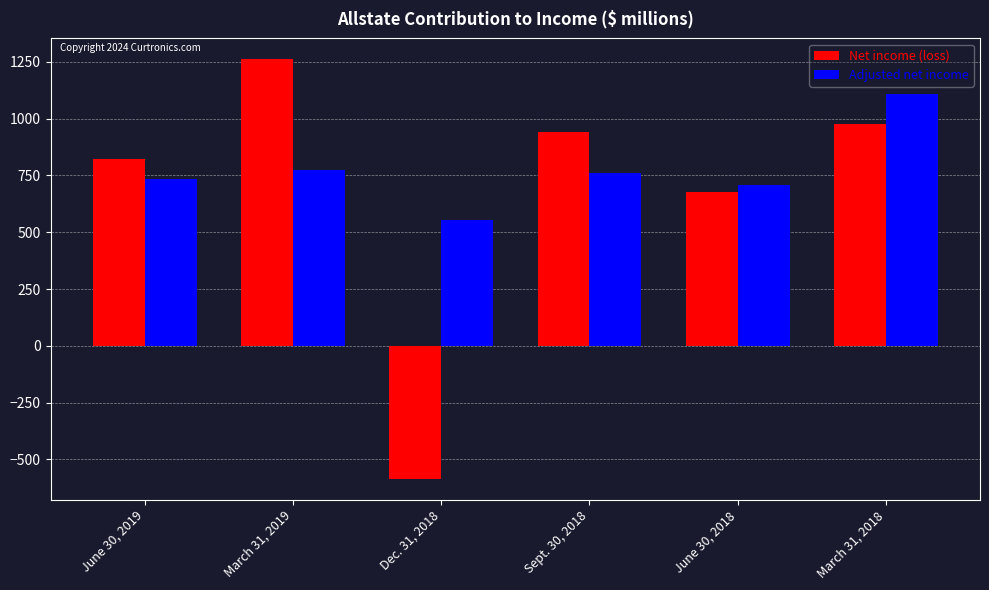

List the series in order of their overall mean, highest first.

Adjusted net income, Net income (loss)